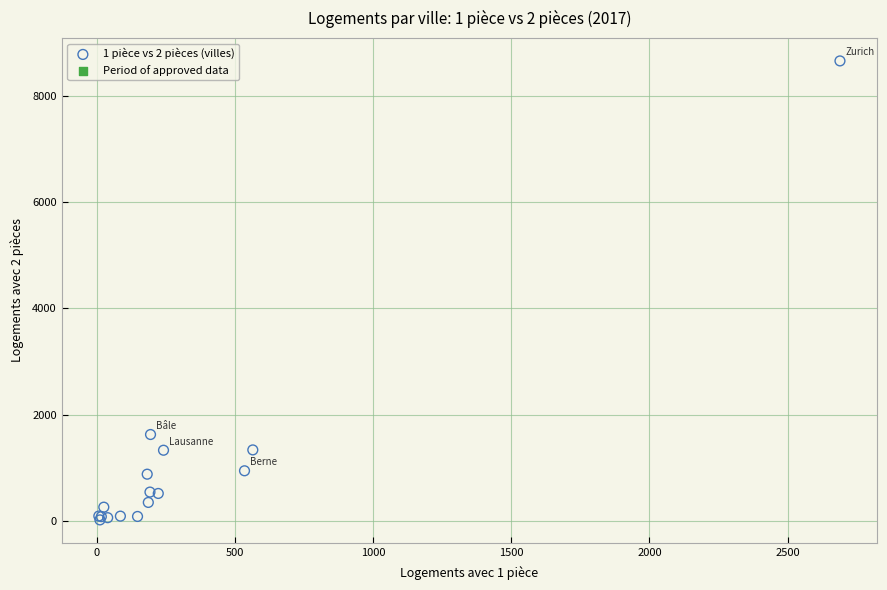

What Y value in the scatter plot is closest to 4340?

1627